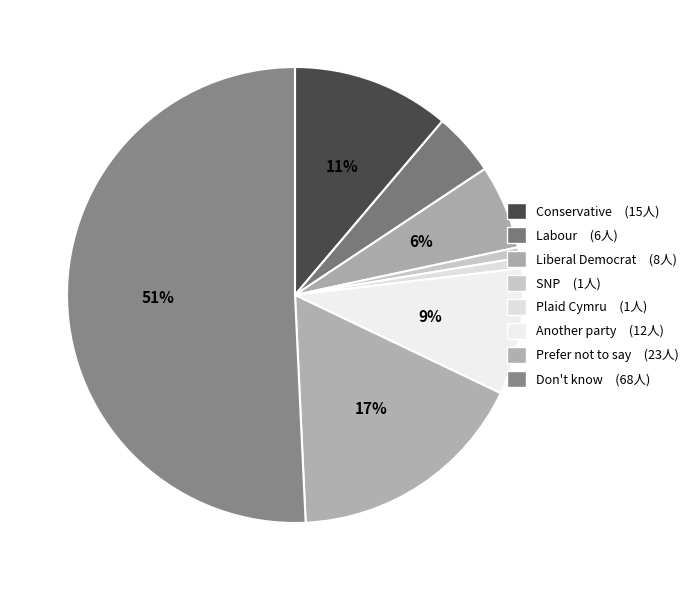

What percentage is the Don't know slice, to the nearest percent?

51%